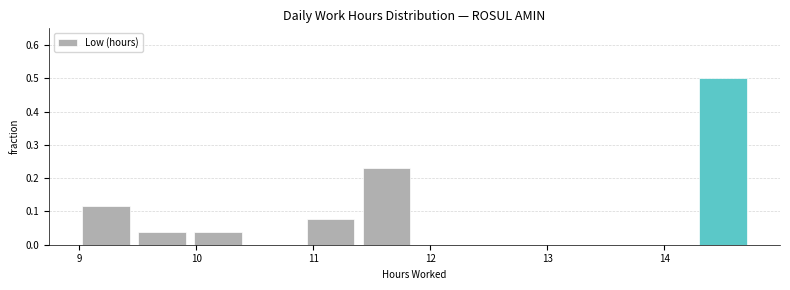

What is the height of the bar covering 9.9 to 10.4 on the x-axis? Neither the bar edges nor the heights are printed on the chart, so give them approximately, as read against the axes.

0.04